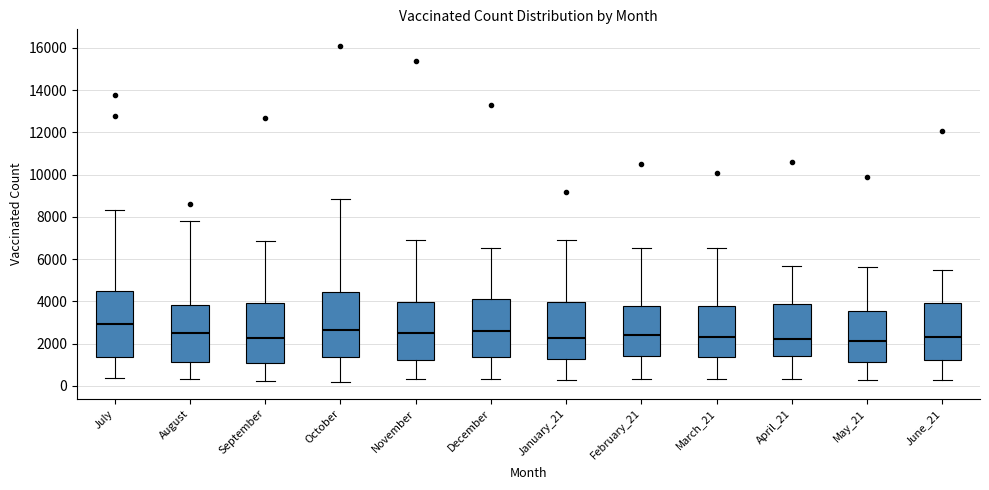

Reading left to right, read every box against the y-axis: the position of its median line, the range the box covers, and the ends of its whiskers. The values are not printed on the chart, so give them approximately, as read against the axis.

July: median 3000, box 1400 to 4600, whiskers 400 to 8400
August: median 2600, box 1200 to 3800, whiskers 400 to 7800
September: median 2200, box 1000 to 4000, whiskers 200 to 6800
October: median 2600, box 1400 to 4400, whiskers 200 to 8800
November: median 2600, box 1200 to 4000, whiskers 400 to 7000
December: median 2600, box 1400 to 4200, whiskers 400 to 6600
January_21: median 2200, box 1200 to 4000, whiskers 200 to 7000
February_21: median 2400, box 1400 to 3800, whiskers 400 to 6600
March_21: median 2400, box 1400 to 3800, whiskers 400 to 6600
April_21: median 2200, box 1400 to 3800, whiskers 400 to 5600
May_21: median 2200, box 1200 to 3600, whiskers 200 to 5600
June_21: median 2400, box 1200 to 4000, whiskers 200 to 5400